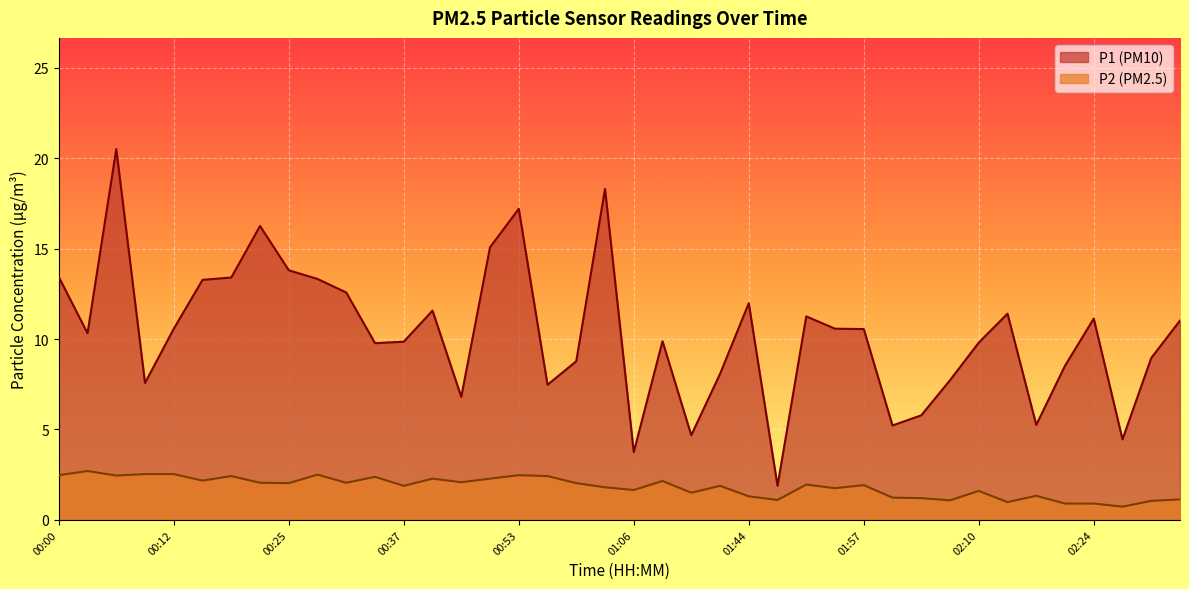

True or false: P2 and P1 cross at least once.

False